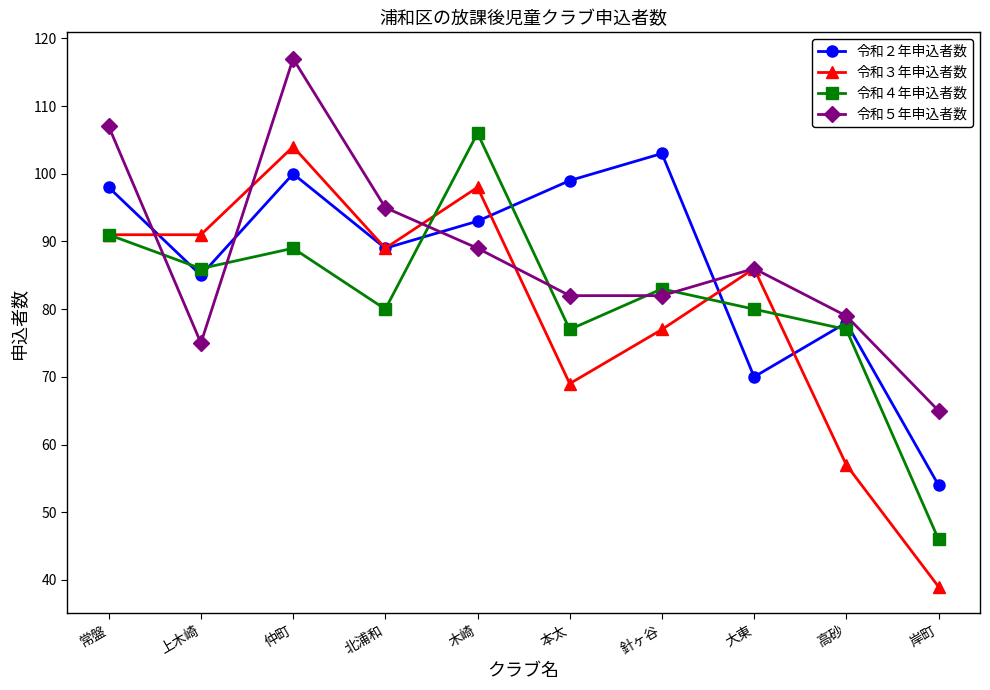

Which series has the largest total across all categories?

令和５年申込者数